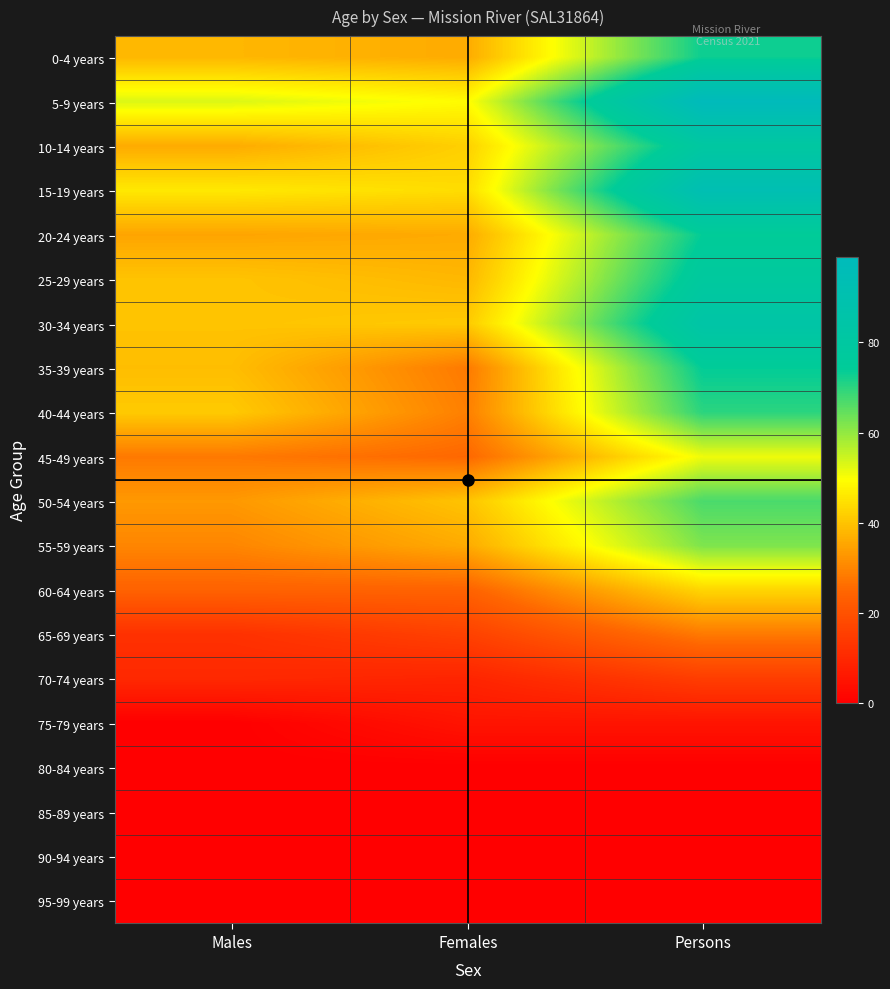

Reading left to right, what are all the values shown in this chart?

0-4 years: Males=38	Females=36	Persons=73
5-9 years: Males=53	Females=49	Persons=99
10-14 years: Males=36	Females=42	Persons=80
15-19 years: Males=46	Females=44	Persons=93
20-24 years: Males=35	Females=36	Persons=74
25-29 years: Males=40	Females=38	Persons=78
30-34 years: Males=40	Females=41	Persons=84
35-39 years: Males=39	Females=28	Persons=74
40-44 years: Males=41	Females=29	Persons=70
45-49 years: Males=28	Females=25	Persons=51
50-54 years: Males=33	Females=40	Persons=67
55-59 years: Males=30	Females=36	Persons=62
60-64 years: Males=24	Females=24	Persons=43
65-69 years: Males=12	Females=16	Persons=28
70-74 years: Males=10	Females=9	Persons=15
75-79 years: Males=0	Females=5	Persons=5
80-84 years: Males=0	Females=0	Persons=0
85-89 years: Males=0	Females=0	Persons=0
90-94 years: Males=0	Females=0	Persons=0
95-99 years: Males=0	Females=0	Persons=0